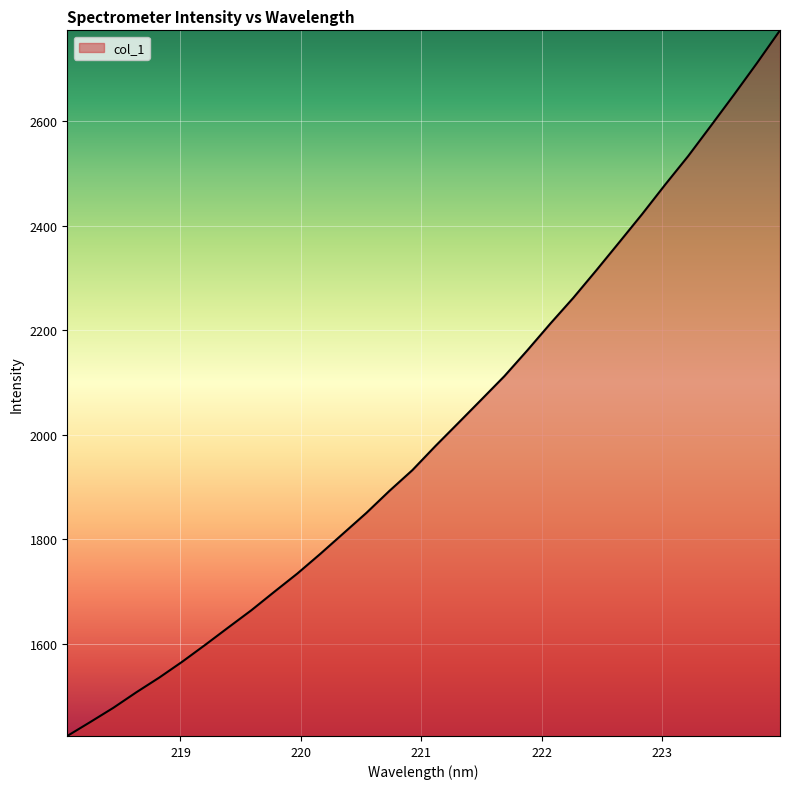

What is the difference between the maximum and minimum values?

1350.1